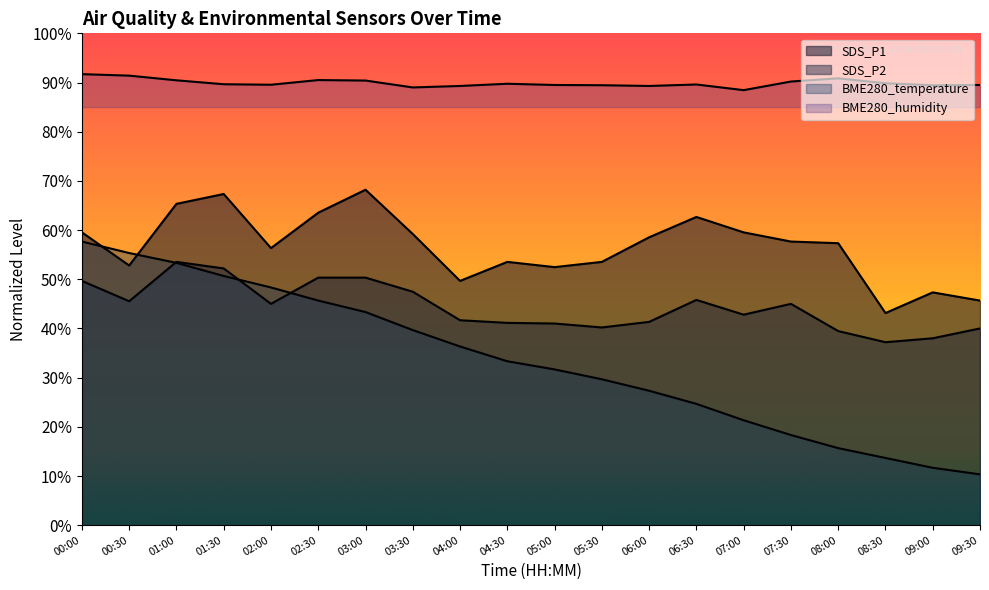

What is the value of the BME280_humidity point at the 20th from the left?

89.5